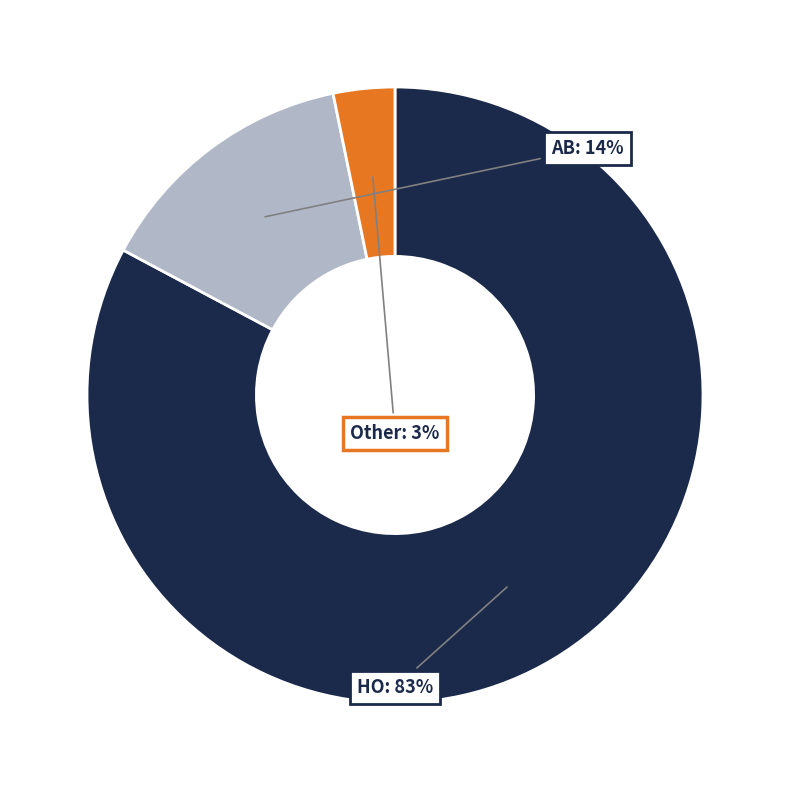

Count the number of slices in the pie.

3